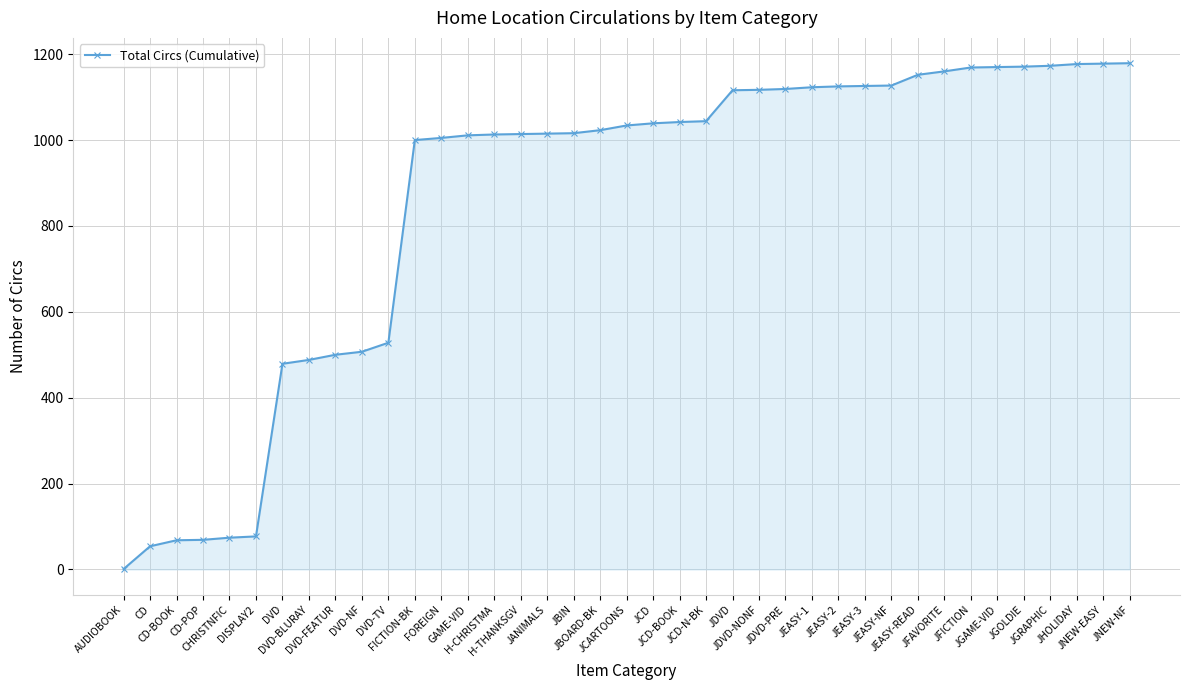

What is the sum of the values at JDVD and JFICTION?

2285